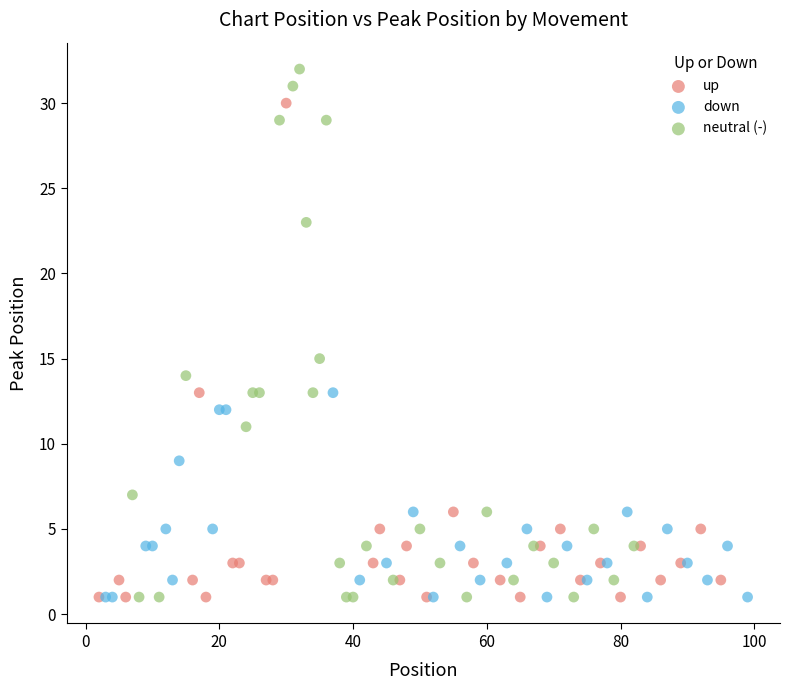

Which series reaches the maximum Y coordinate?

neutral (-)